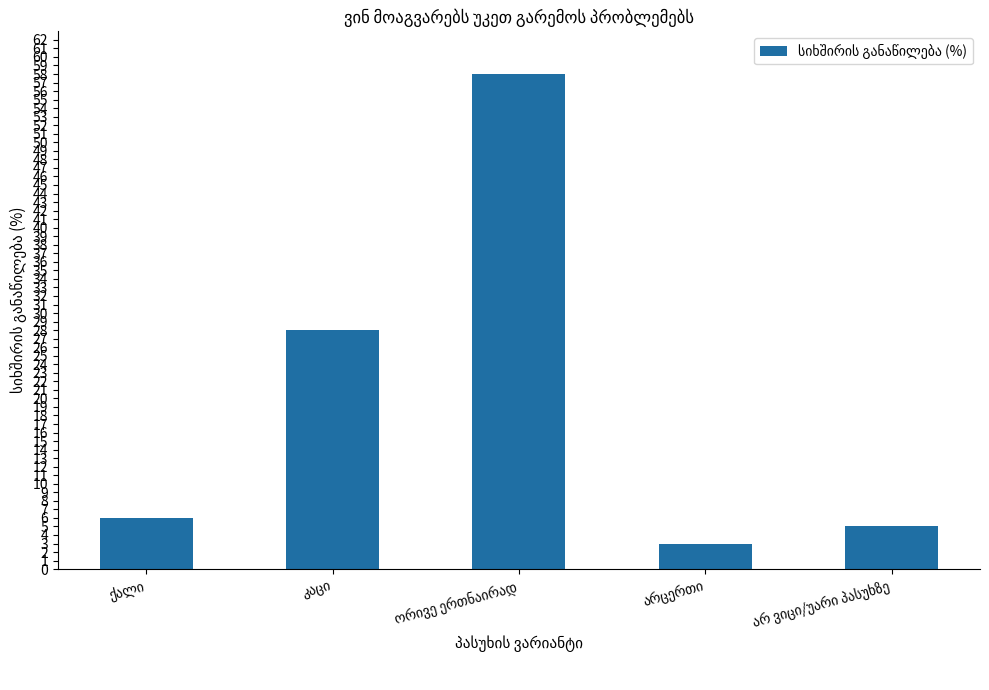

What is the difference between the maximum and second lowest values?

53